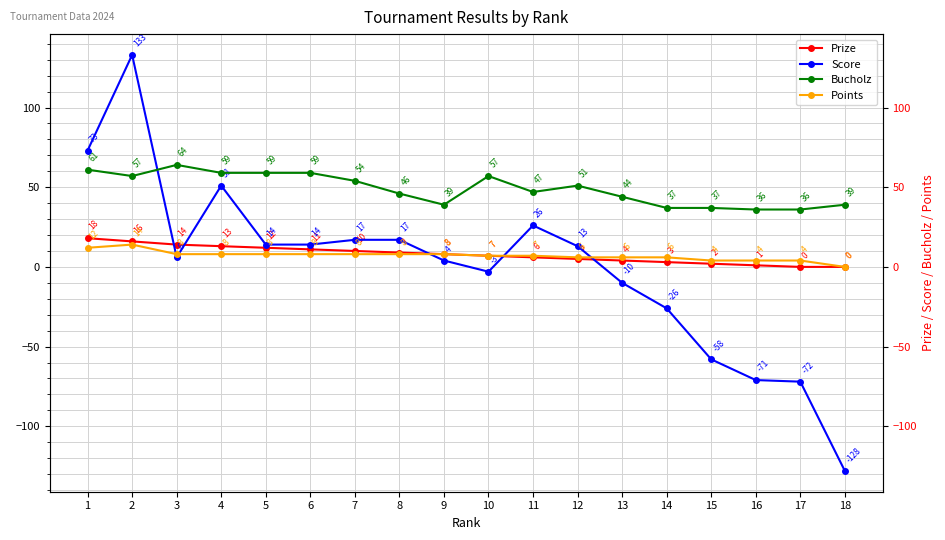

Rank the series at 15 from highest to lowest value.

Bucholz, Points, Prize, Score